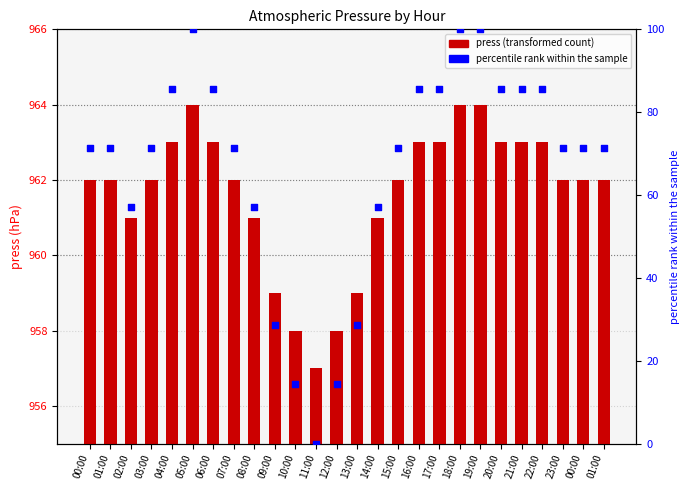

What are all the series names shown in the legend?

press, percentile rank within the sample